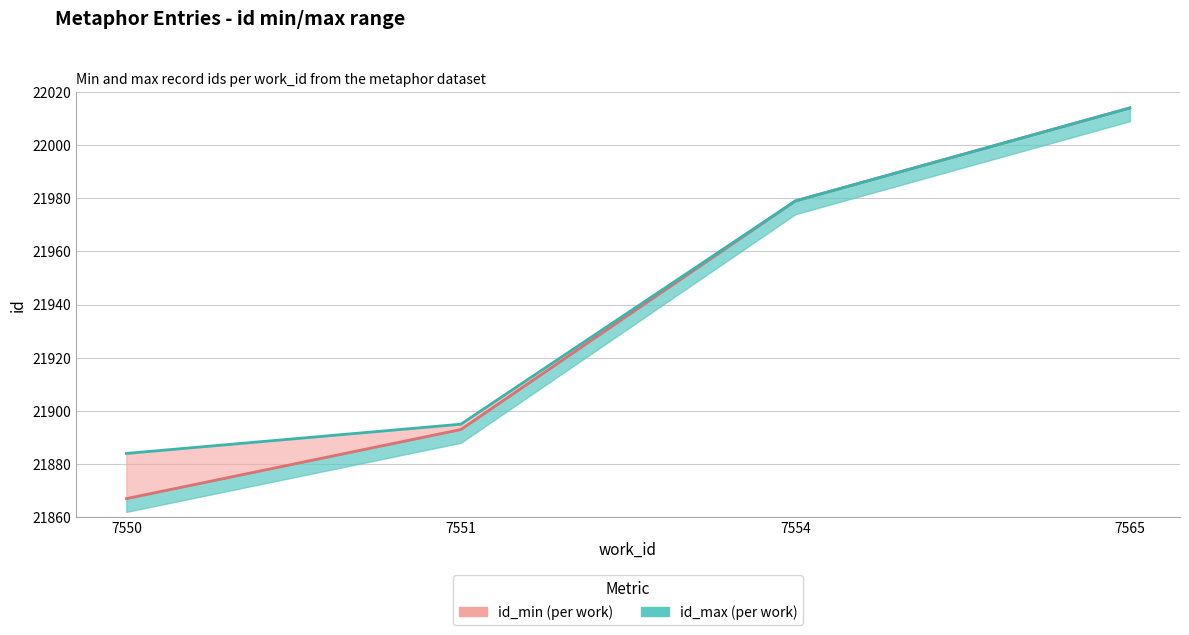

How many data points in id_max_line are less than 21979?

2